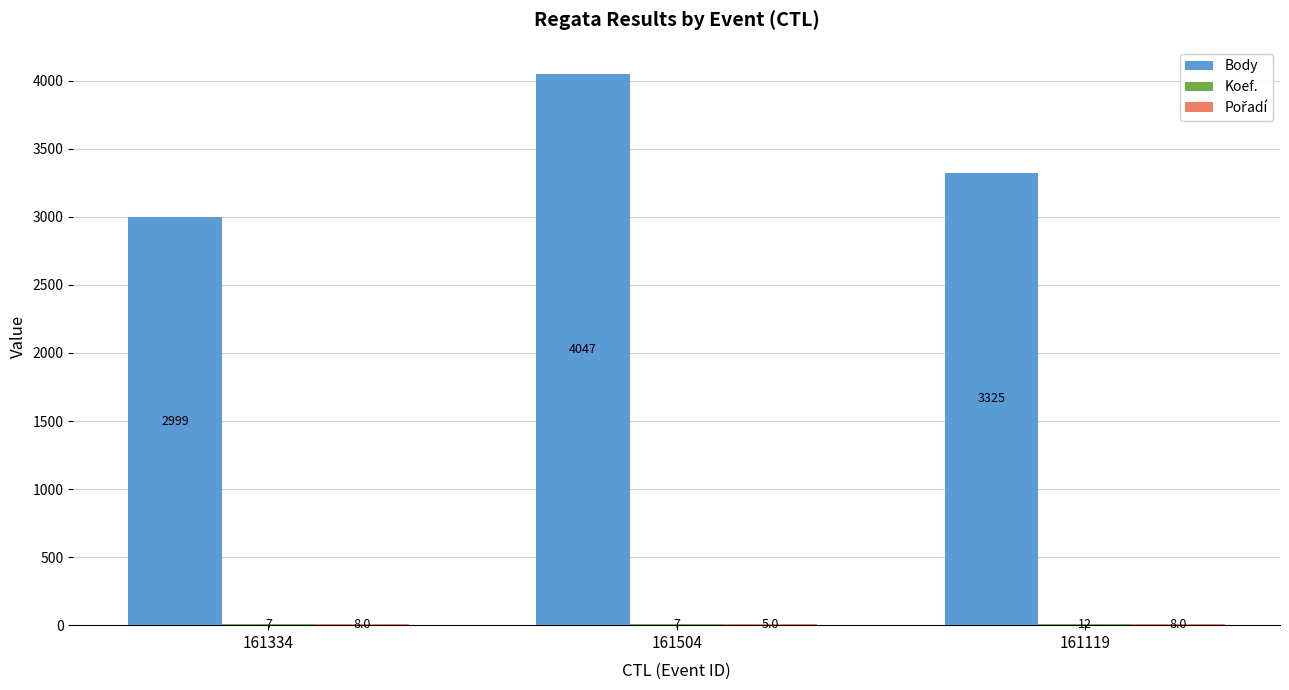

At which category is the sum across all series the highest?

161504